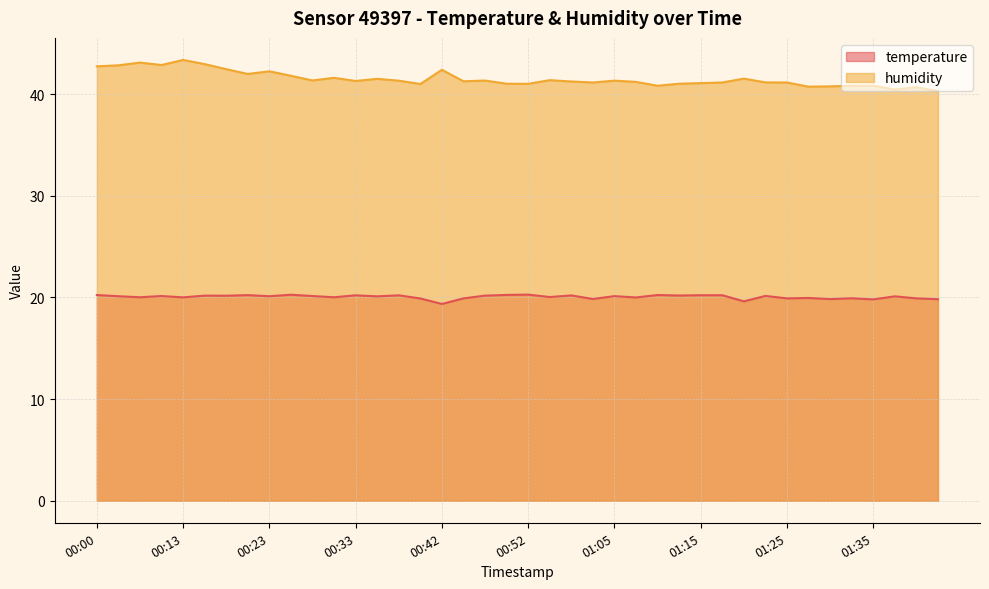

Which series has the largest total across all categories?

humidity